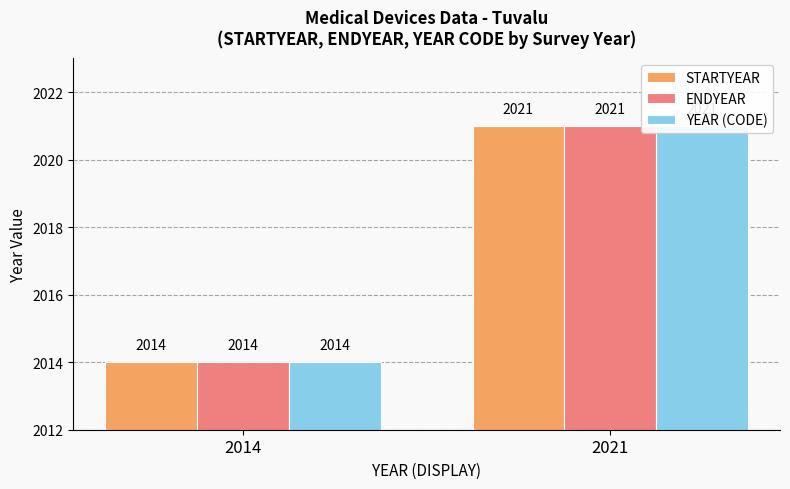

How many data points does each series have?

2